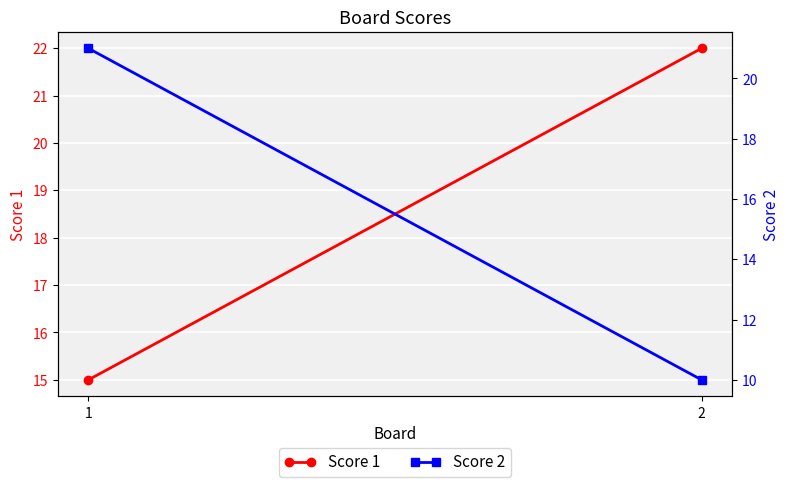

Is the value of Score 2 at 1 greater than the value of Score 1 at 1?

Yes